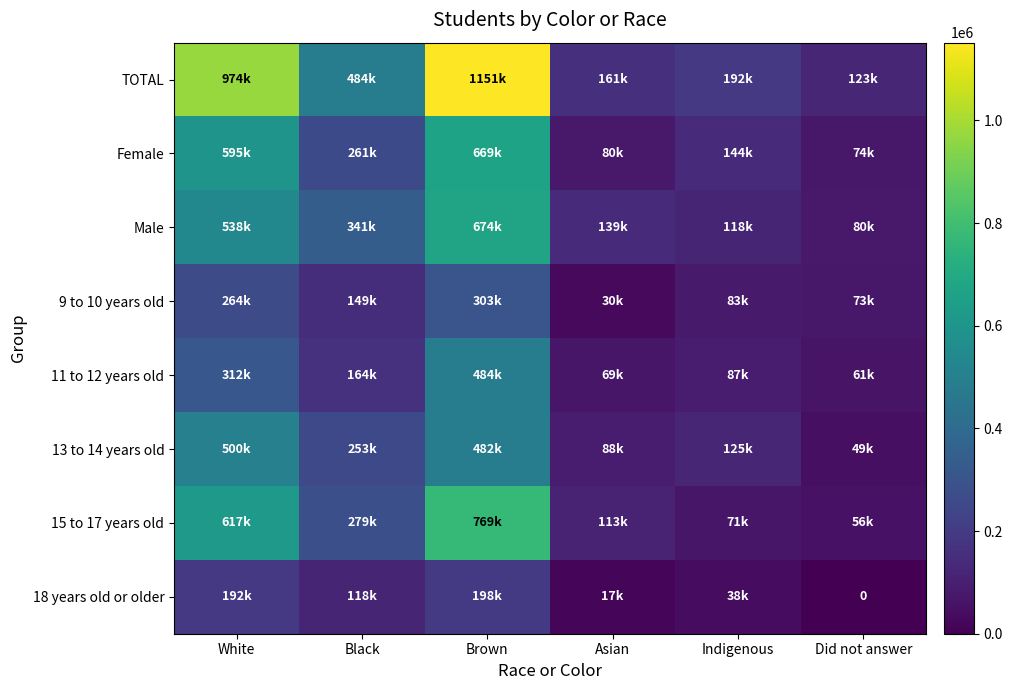

How many data points in Male are above 340987?

2